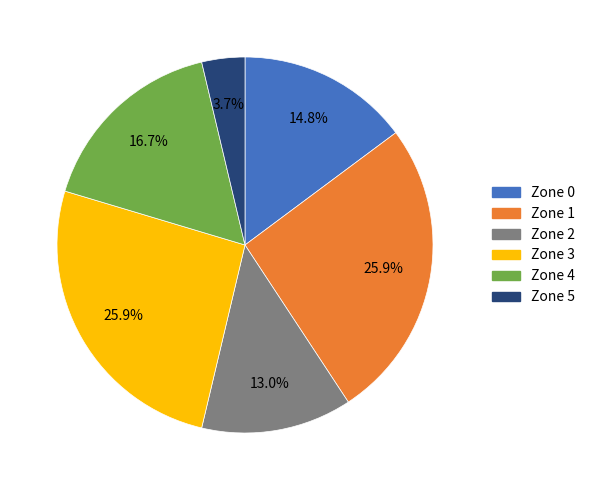

How many segments does this pie chart have?

6